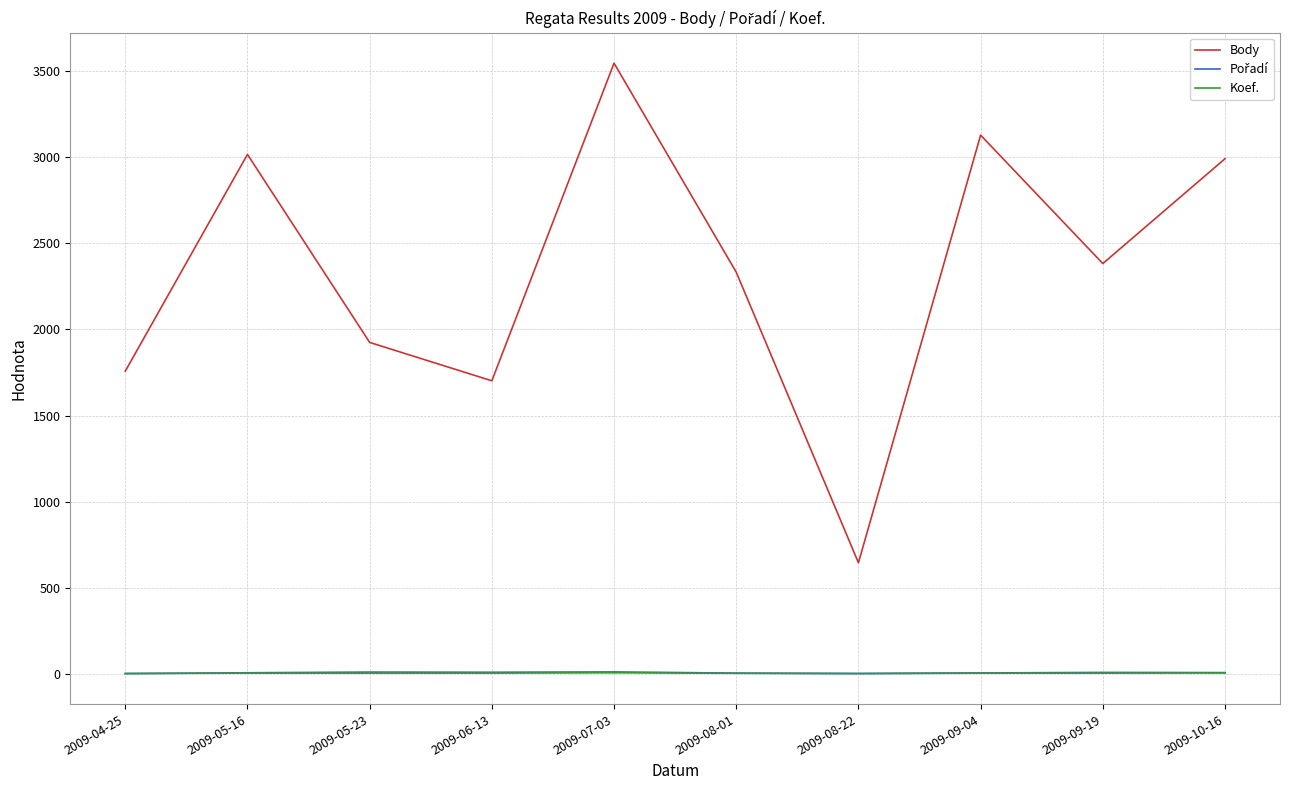

Count the Koef. values in the range 3 to 4.

6